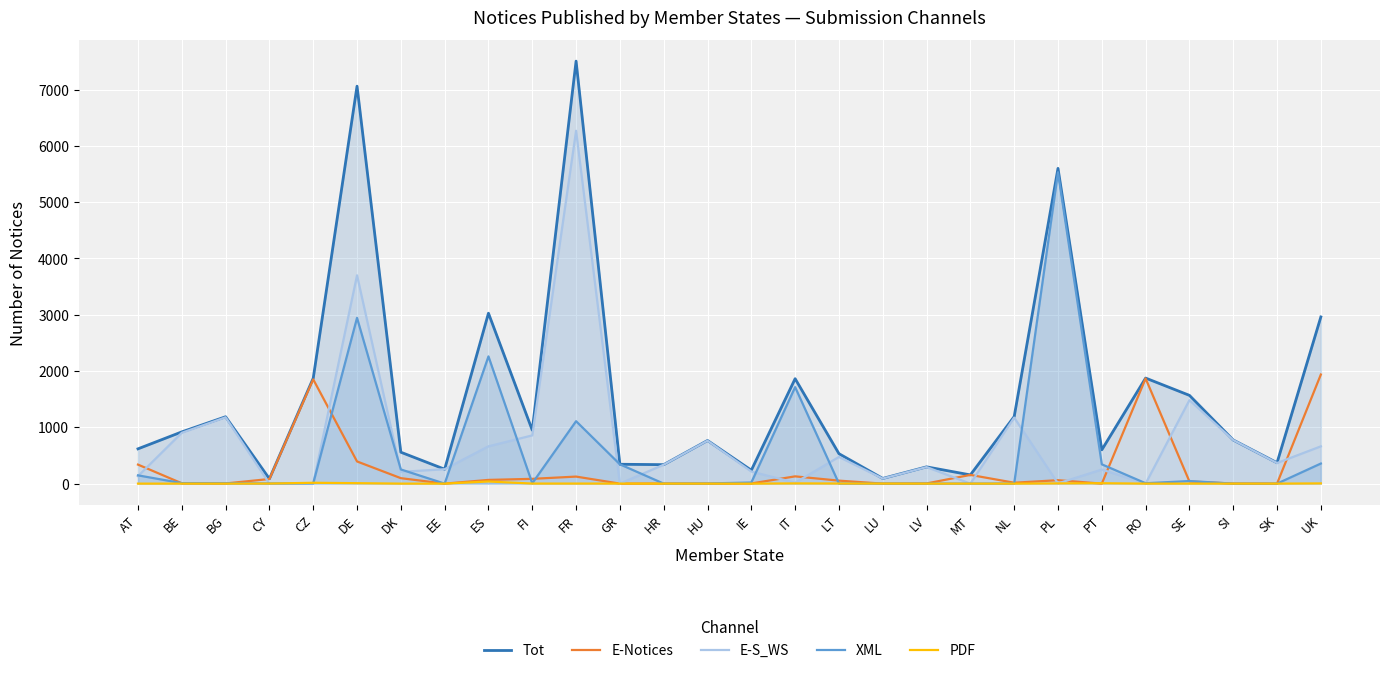

What is the difference between the highest and lowest values at MT?

155